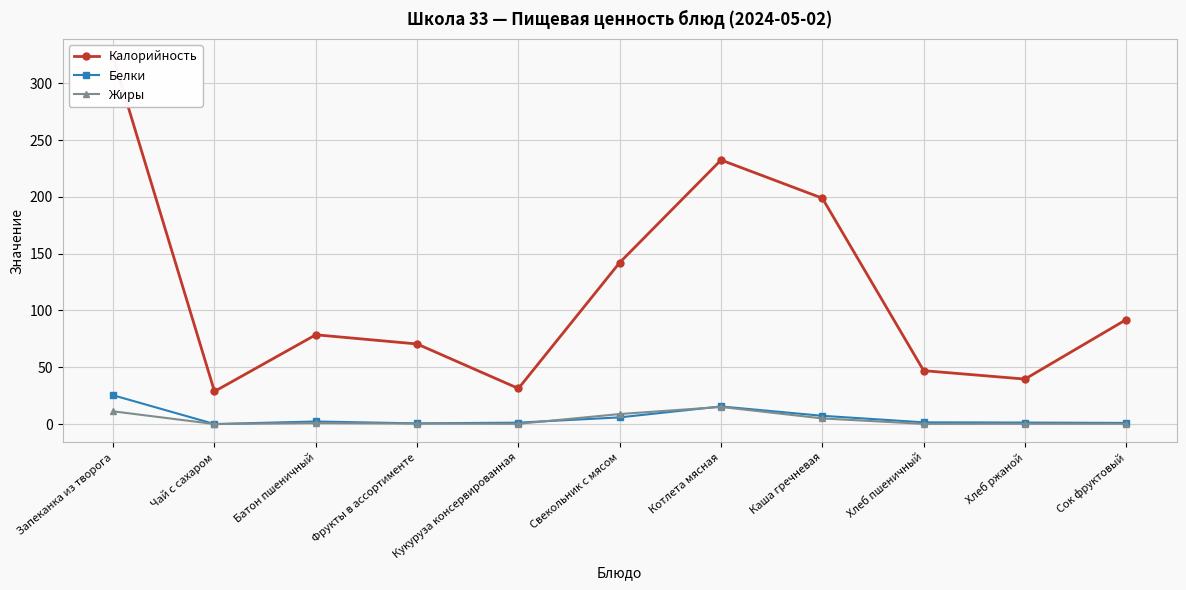

What position from the left is Хлеб ржаной?

10